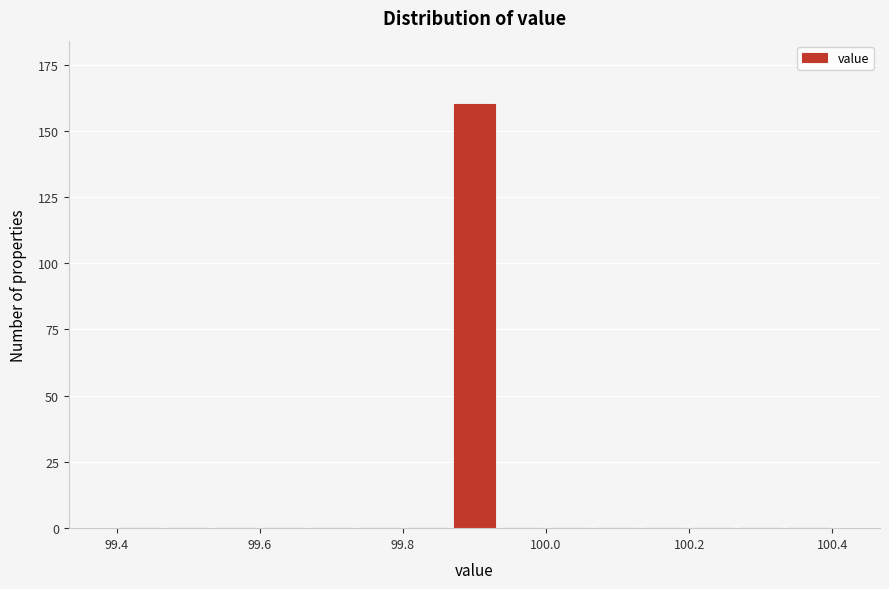

Around what value on the x-axis is the tallest bar? Give the approximate position of its centre, as read against the axis.

99.90